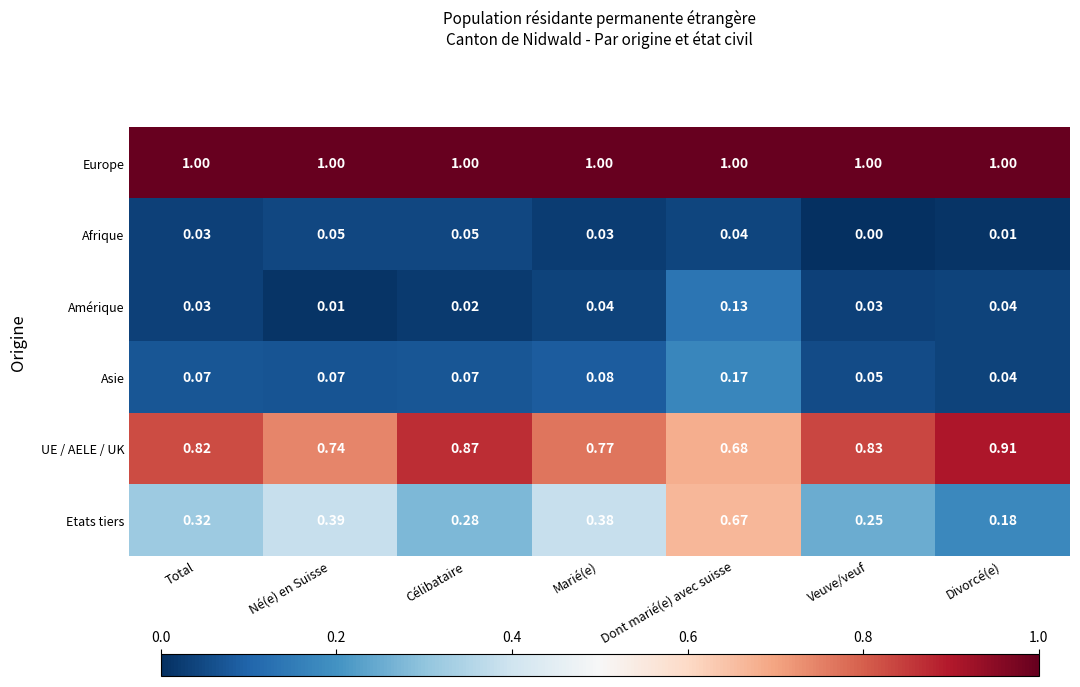

Which series has the widest spread of values?

Etats tiers